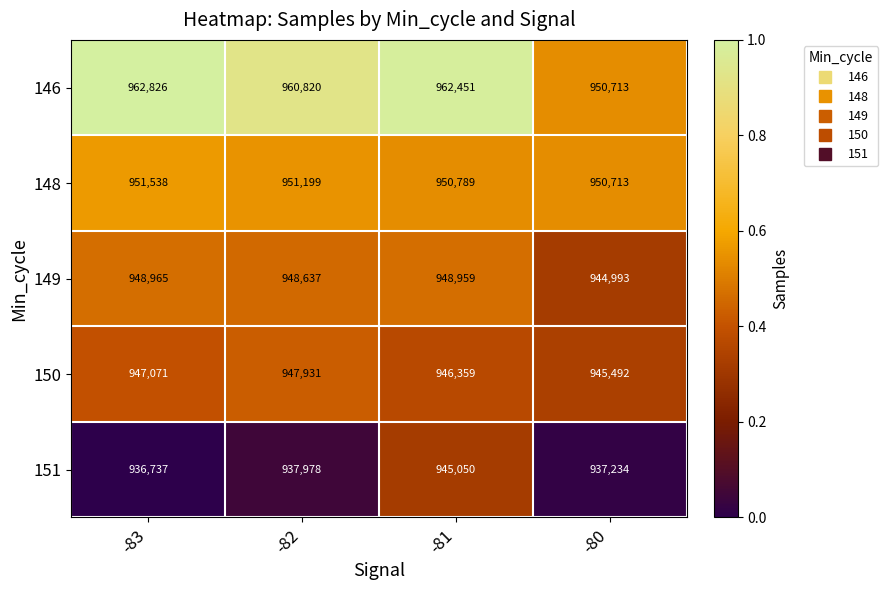

Read the 150 value at -81.

946359